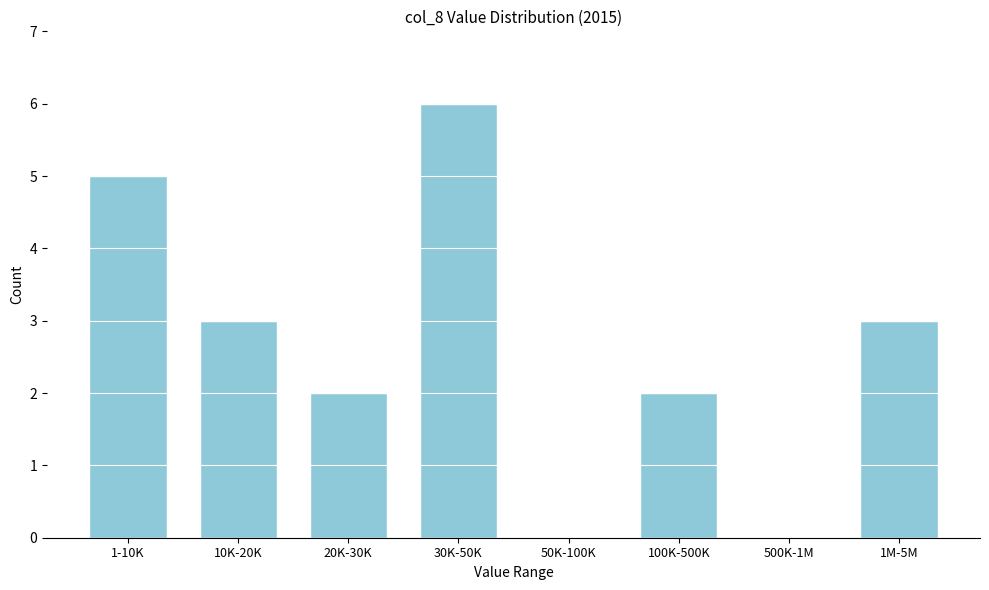

Reading right to left, transcribe all the data shown in this chart.

1M-5M=3	500K-1M=0	100K-500K=2	50K-100K=0	30K-50K=6	20K-30K=2	10K-20K=3	1-10K=5